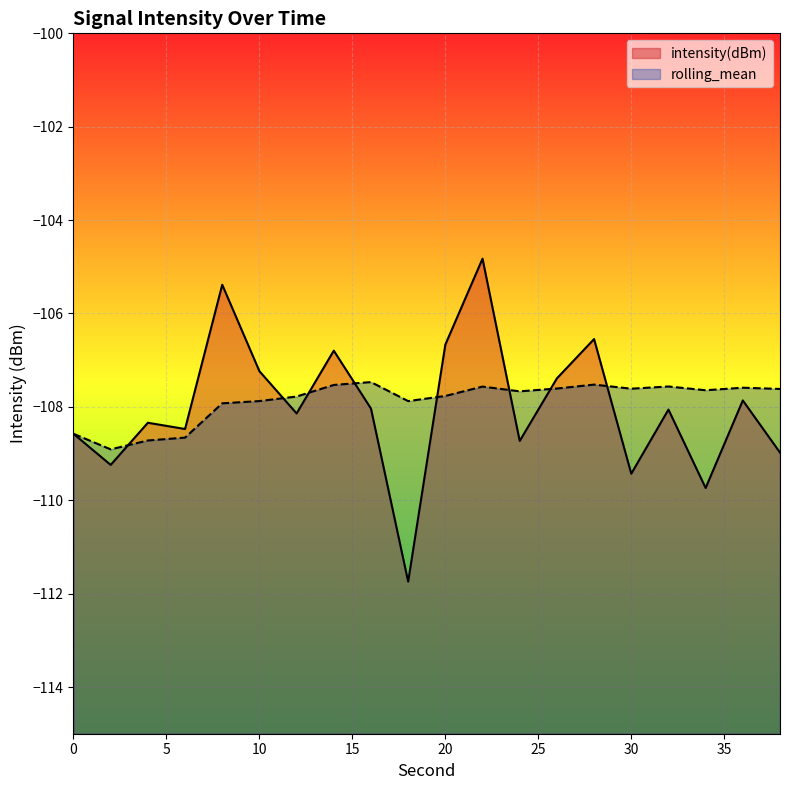

What is the difference between the maximum and second lowest values in the rolling_mean series?

1.3